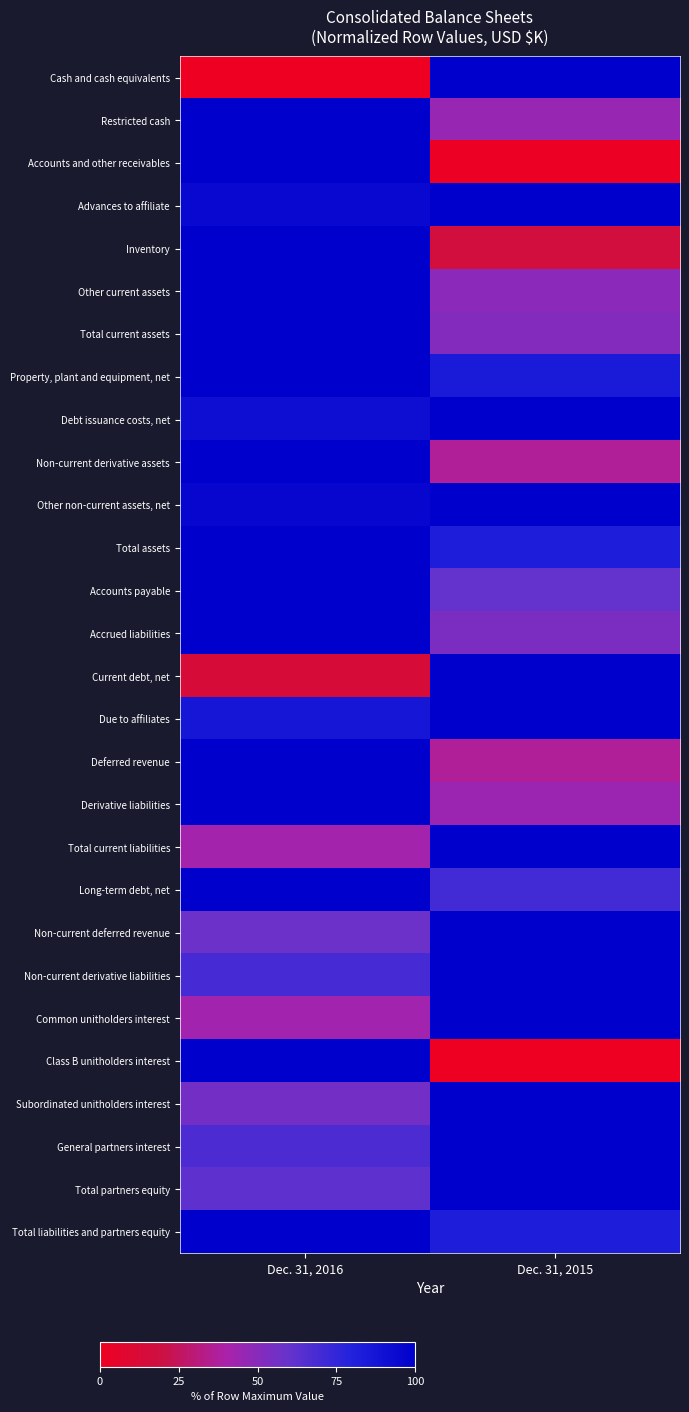

What is the difference between the highest and lowest values at Dec. 31, 2016?

100.0